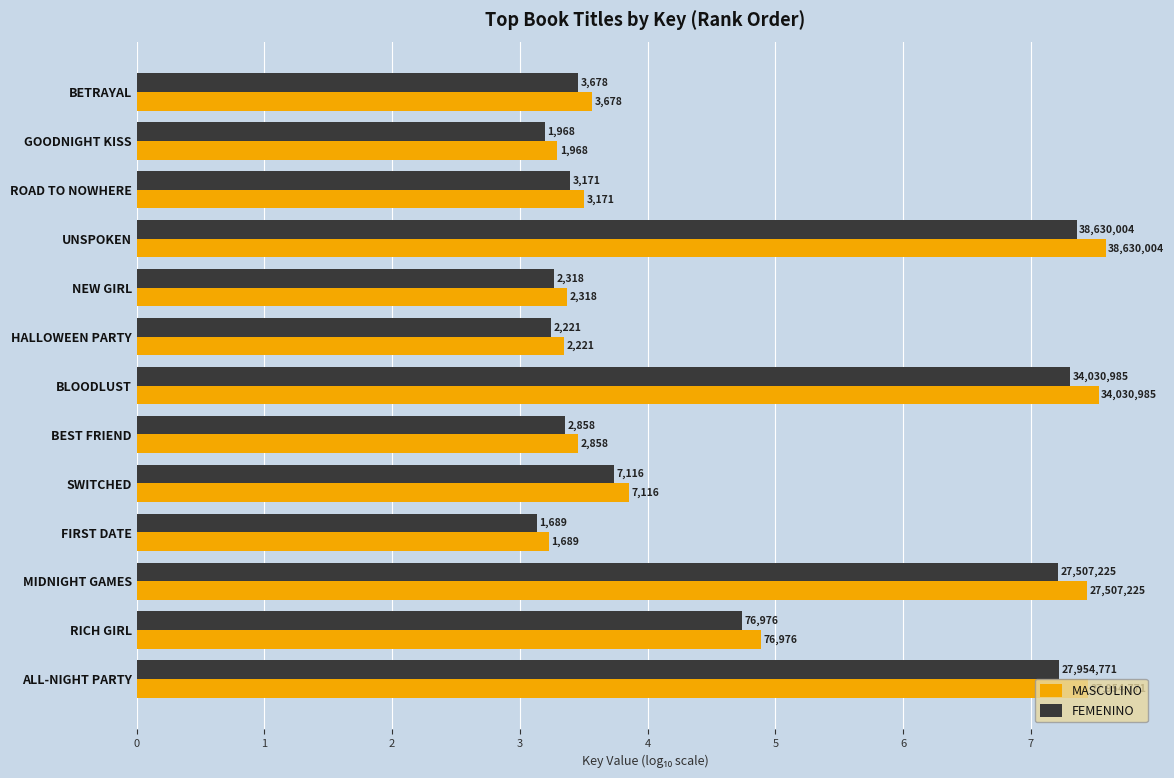

What are all the series names shown in the legend?

MASCULINO, FEMENINO